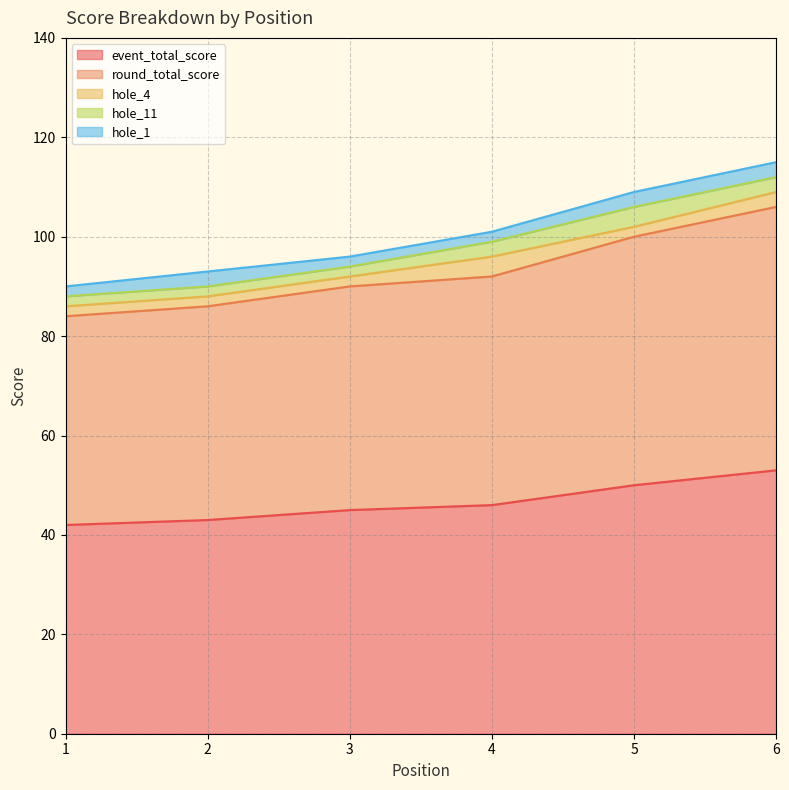

Does the chart display data point markers on the line(s)?

No